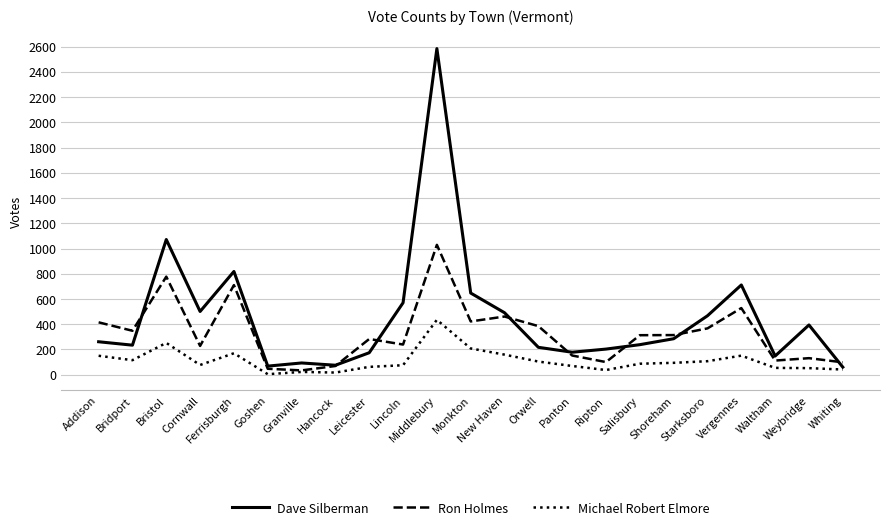

Read the Michael Robert Elmore value at New Haven.

159